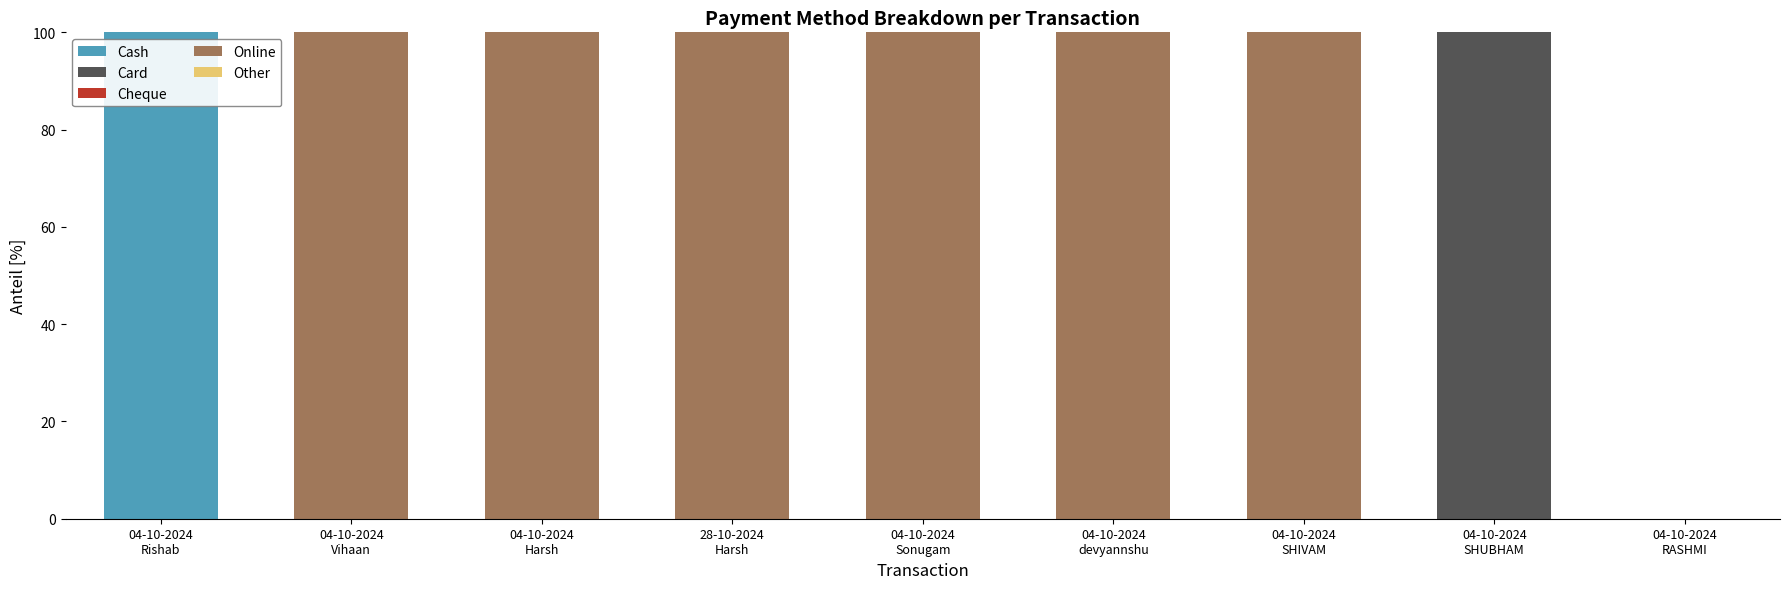

What is the sum of all Cash values?

100